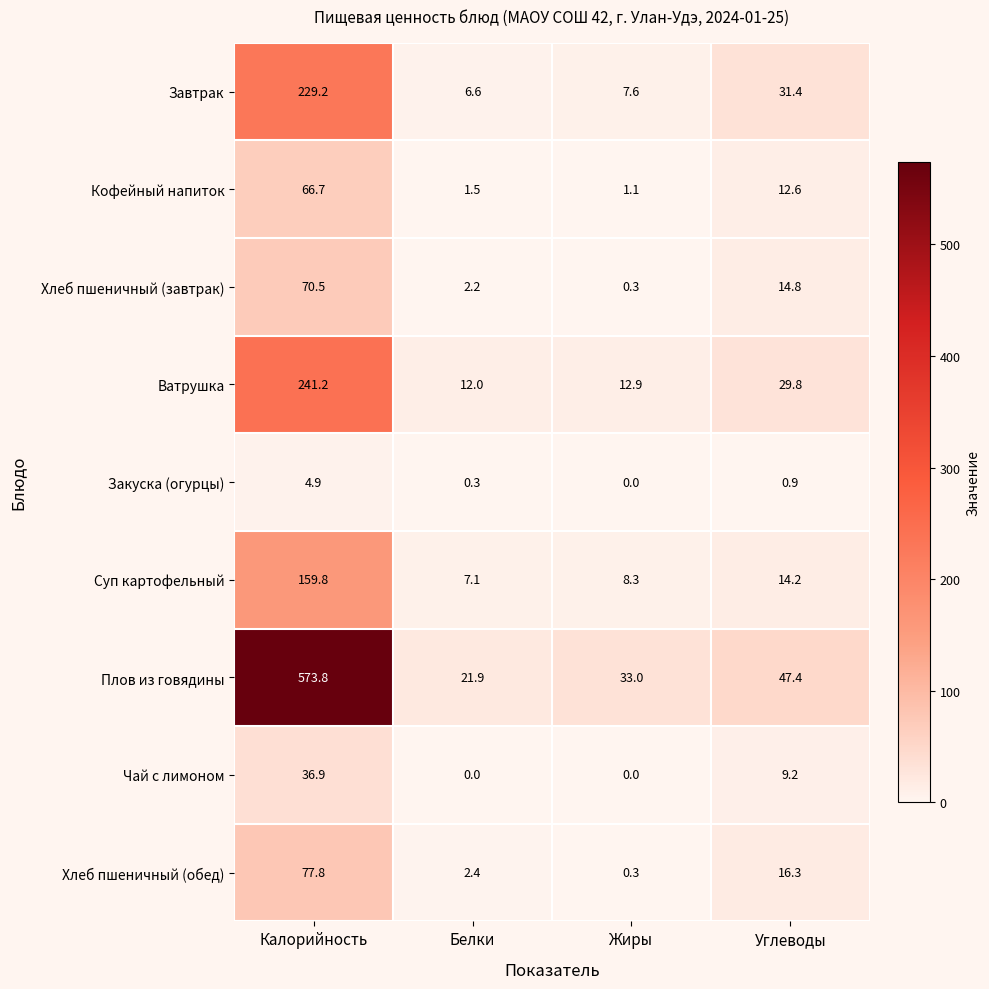

The Суп картофельный series shows 159.8 at Калорийность. True or false?

True